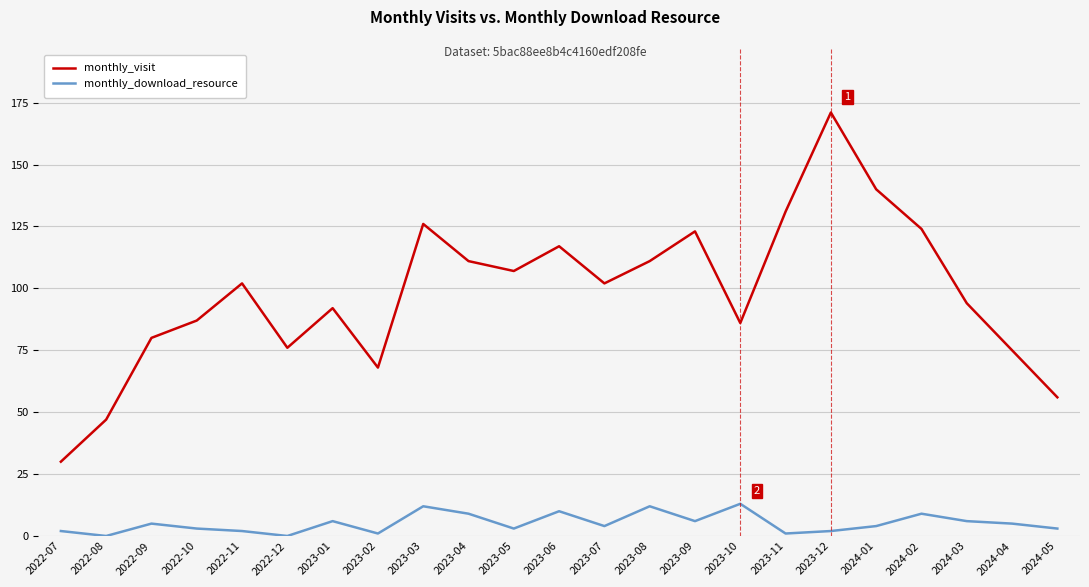

Which series has the largest total across all categories?

monthly_visit